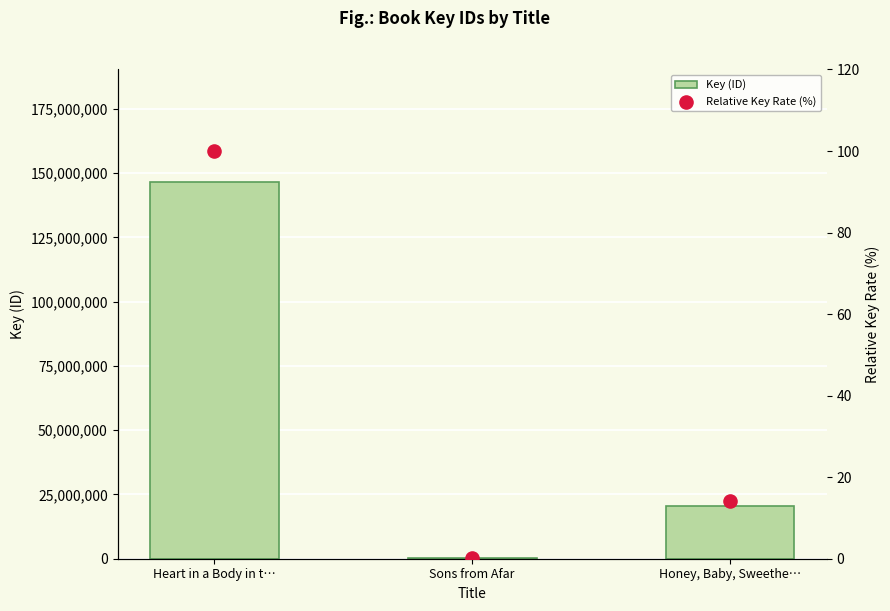

At how many categories does at least one series exceed 29774911?

1